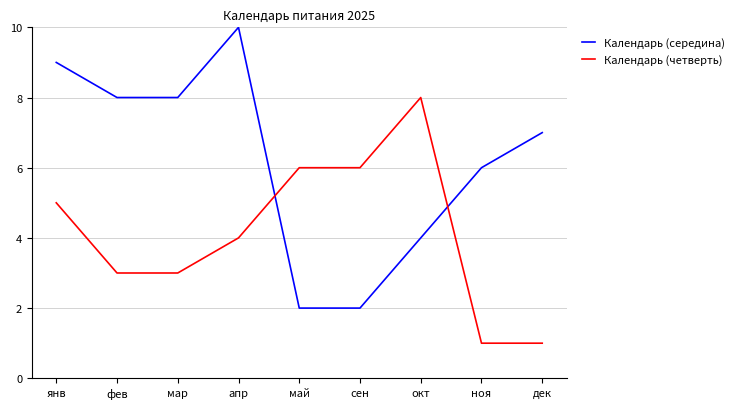

Does the chart have visible grid lines?

Yes